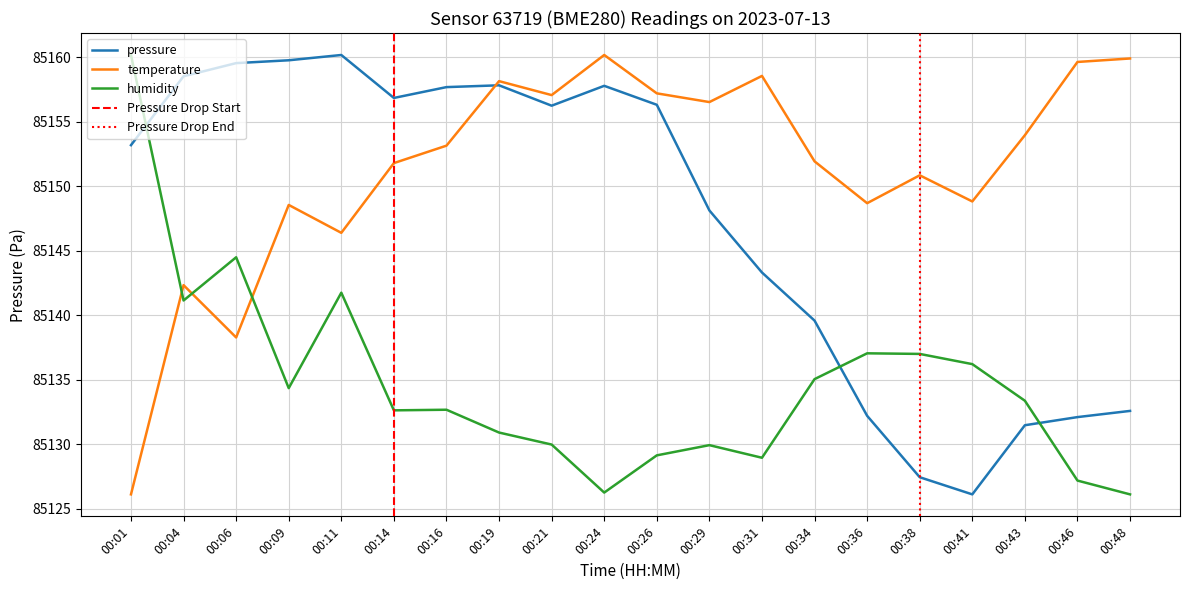

Reading left to right, extract all data points from this chart.

pressure: 00:01=85153.2	00:04=85158.5	00:06=85159.6	00:09=85159.8	00:11=85160.2	00:14=85156.9	00:16=85157.7	00:19=85157.8	00:21=85156.2	00:24=85157.8	00:26=85156.3	00:29=85148.1	00:31=85143.3	00:34=85139.6	00:36=85132.2	00:38=85127.4	00:41=85126.1	00:43=85131.5	00:46=85132.1	00:48=85132.6
temperature: 00:01=85126.1	00:04=85142.3	00:06=85138.3	00:09=85148.6	00:11=85146.4	00:14=85151.8	00:16=85153.2	00:19=85158.2	00:21=85157.1	00:24=85160.2	00:26=85157.2	00:29=85156.5	00:31=85158.6	00:34=85151.9	00:36=85148.7	00:38=85150.9	00:41=85148.8	00:43=85154.0	00:46=85159.6	00:48=85159.9
humidity: 00:01=85160.2	00:04=85141.1	00:06=85144.5	00:09=85134.4	00:11=85141.8	00:14=85132.6	00:16=85132.7	00:19=85130.9	00:21=85130.0	00:24=85126.3	00:26=85129.1	00:29=85129.9	00:31=85129.0	00:34=85135.1	00:36=85137.1	00:38=85137.0	00:41=85136.2	00:43=85133.4	00:46=85127.2	00:48=85126.1